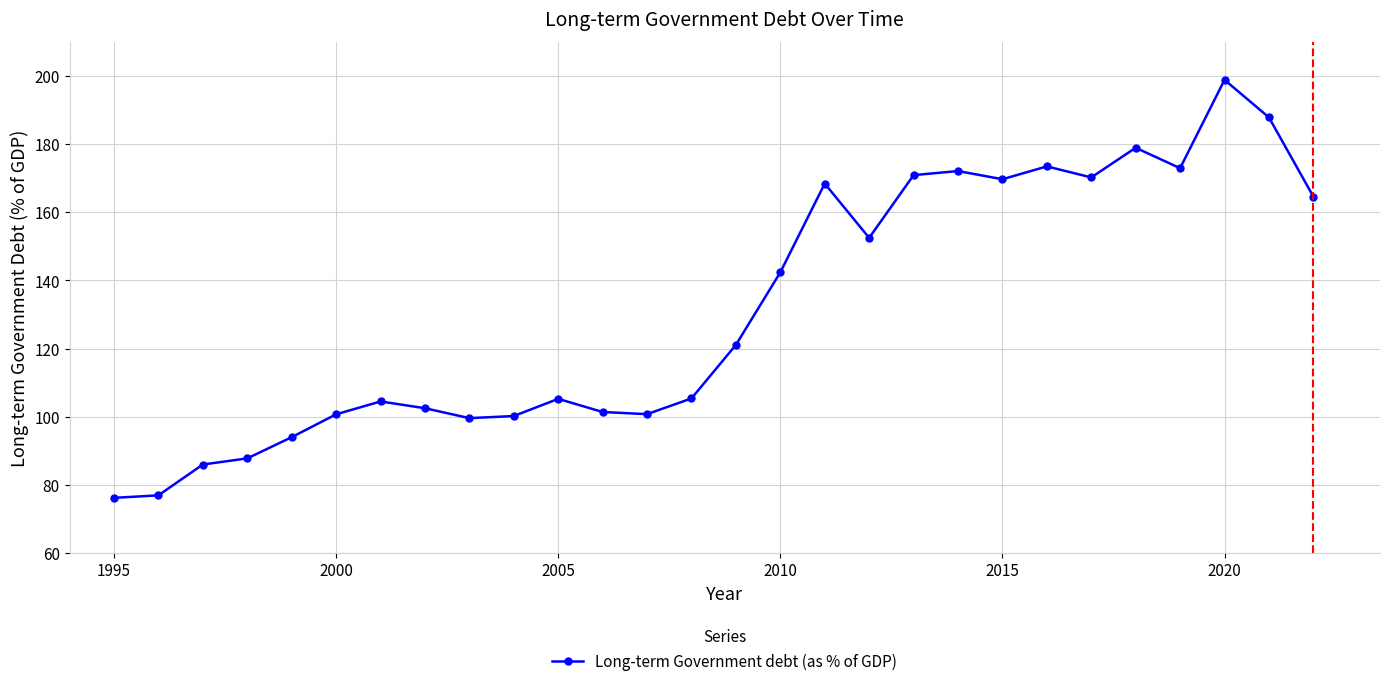

How many interior local peaks (higher than both neighbors) does the data have?

7